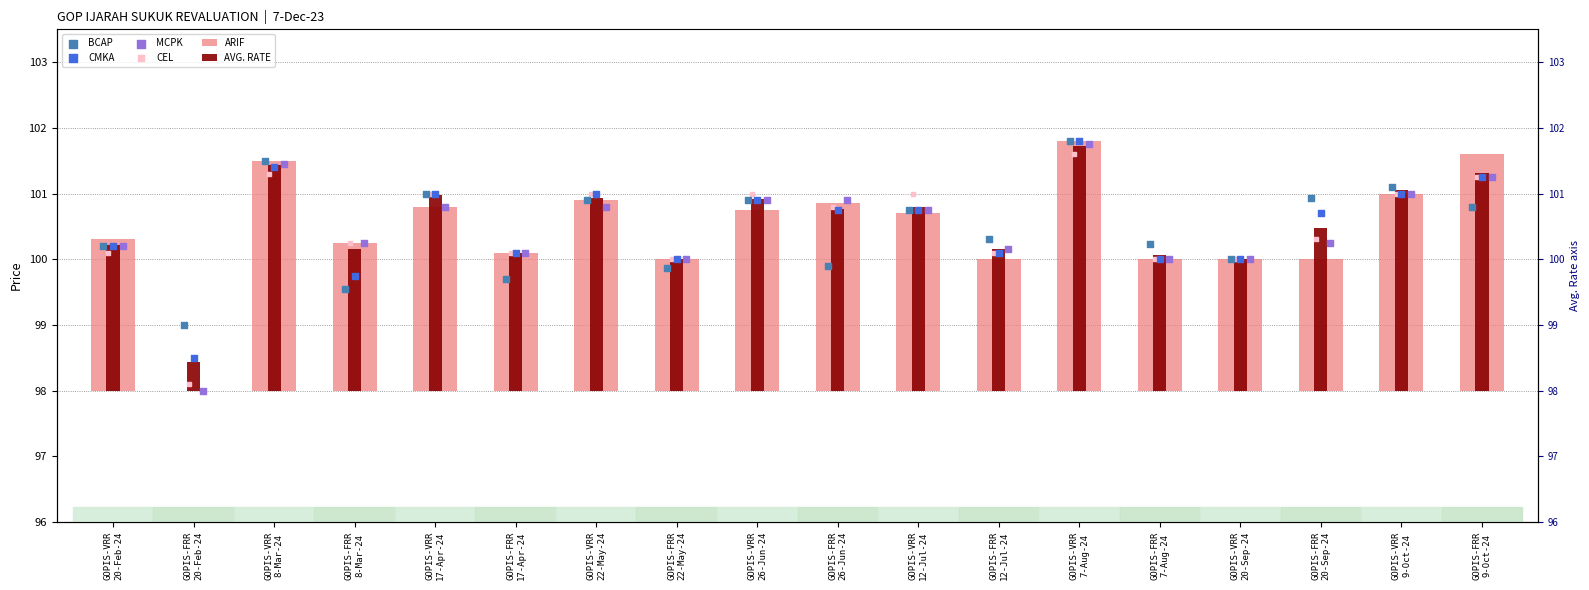

At how many categories does at least one series exceed 35?

18